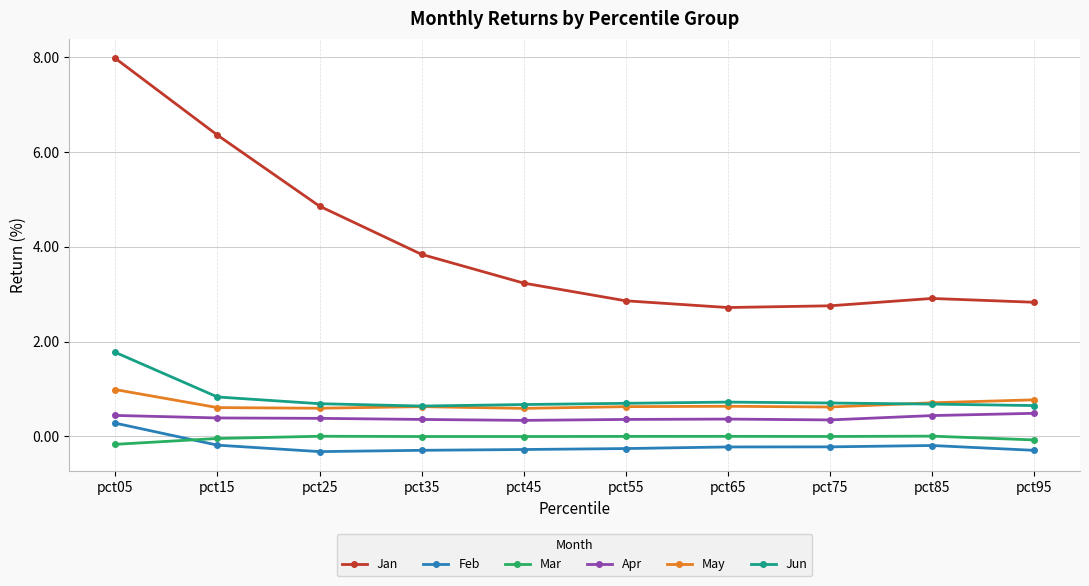

What is the minimum value shown in the chart?

-0.3